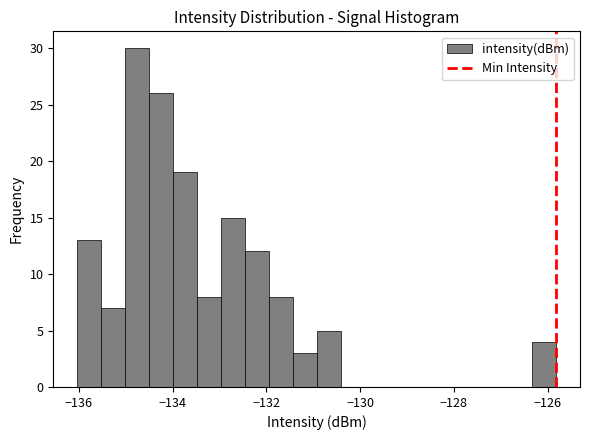

Around what value on the x-axis is the tallest bar? Give the approximate position of its centre, as read against the axis.

-134.8